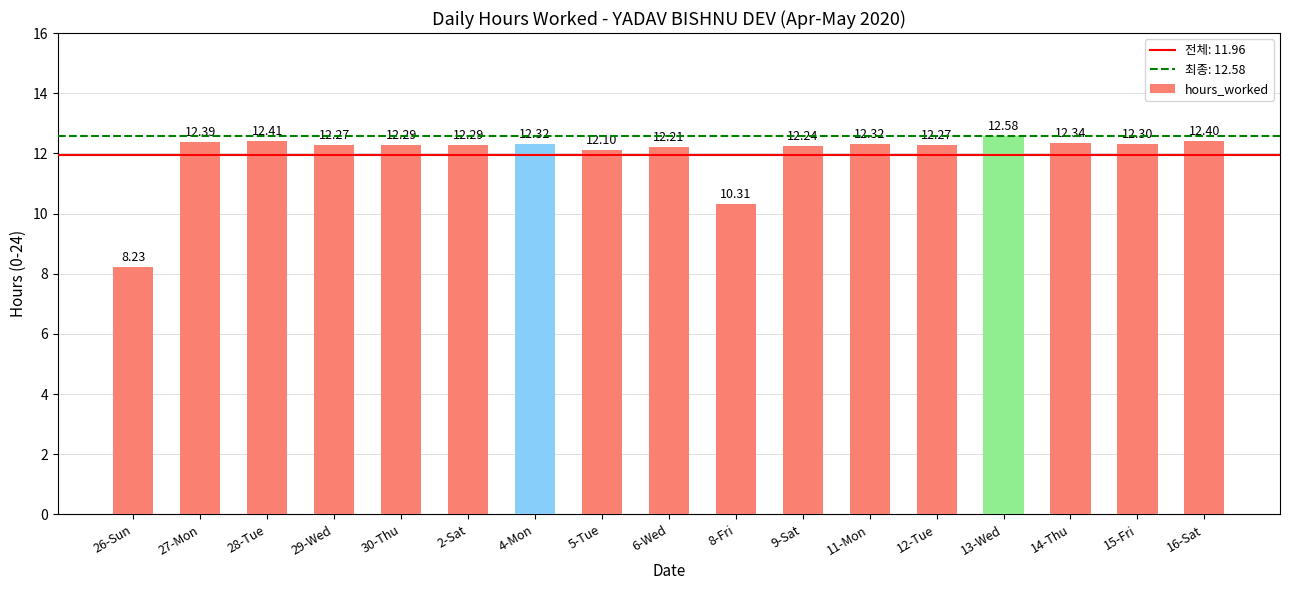

What is the sum of all values?

203.3